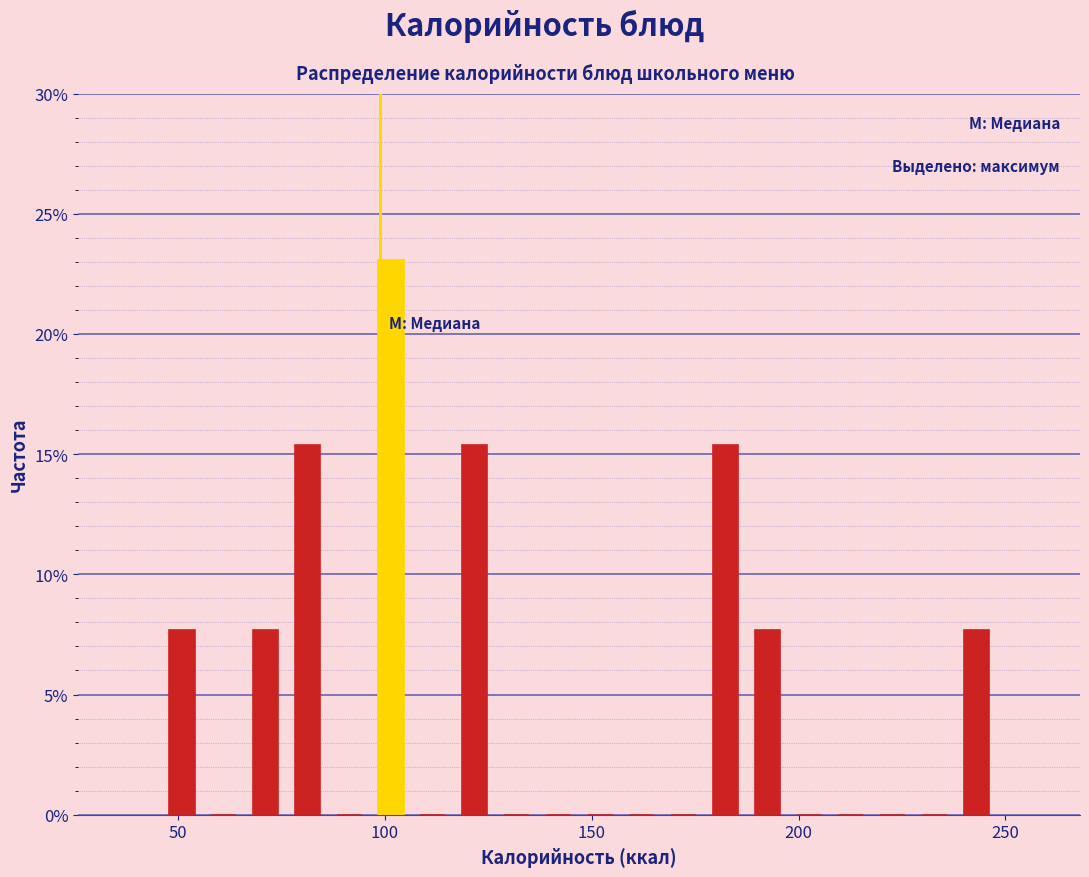

Read against the x-axis, roughly where is the centre of the tallest bar?

100